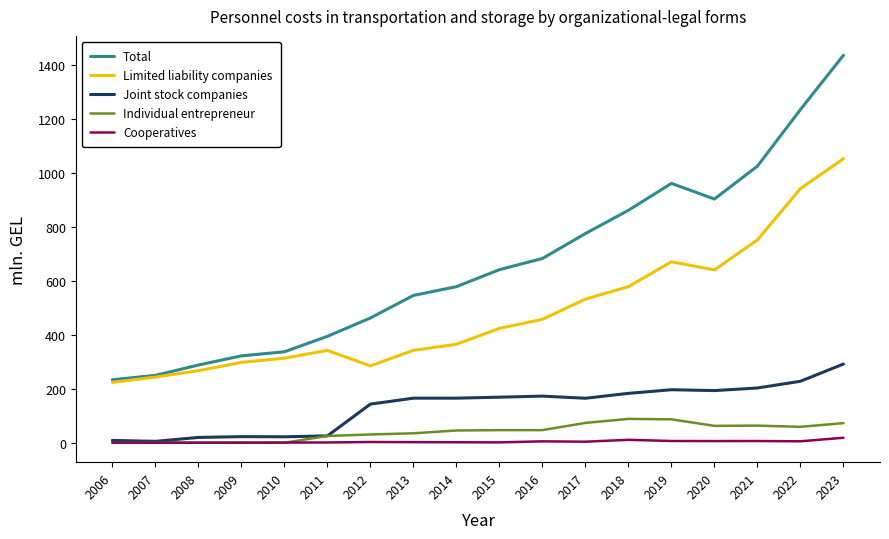

Rank the categories by Total value from lowest to highest.

2006, 2007, 2008, 2009, 2010, 2011, 2012, 2013, 2014, 2015, 2016, 2017, 2018, 2020, 2019, 2021, 2022, 2023